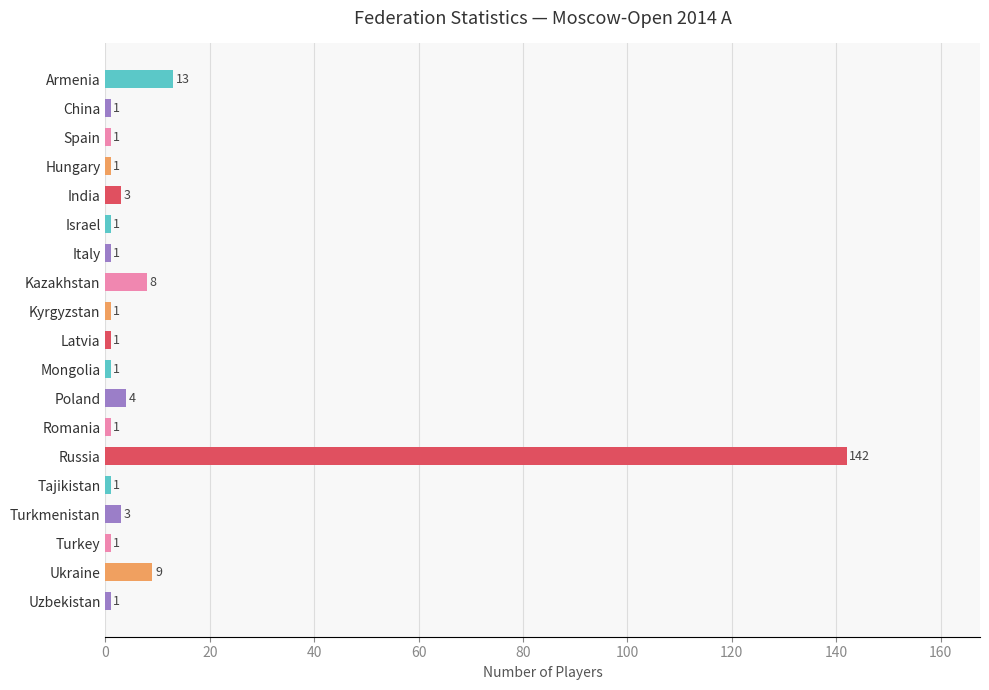

Which category has the highest value across all series?

Russia